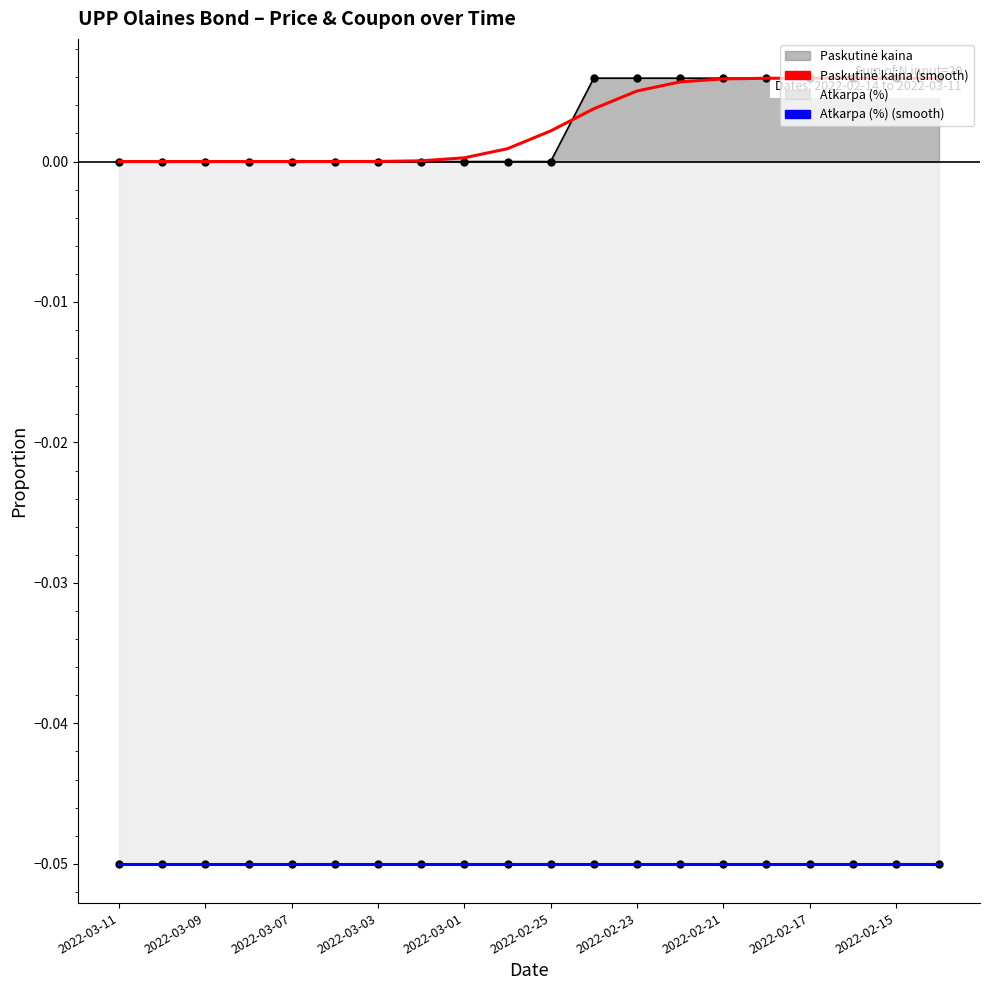

What position from the right is 2022-03-02?

13